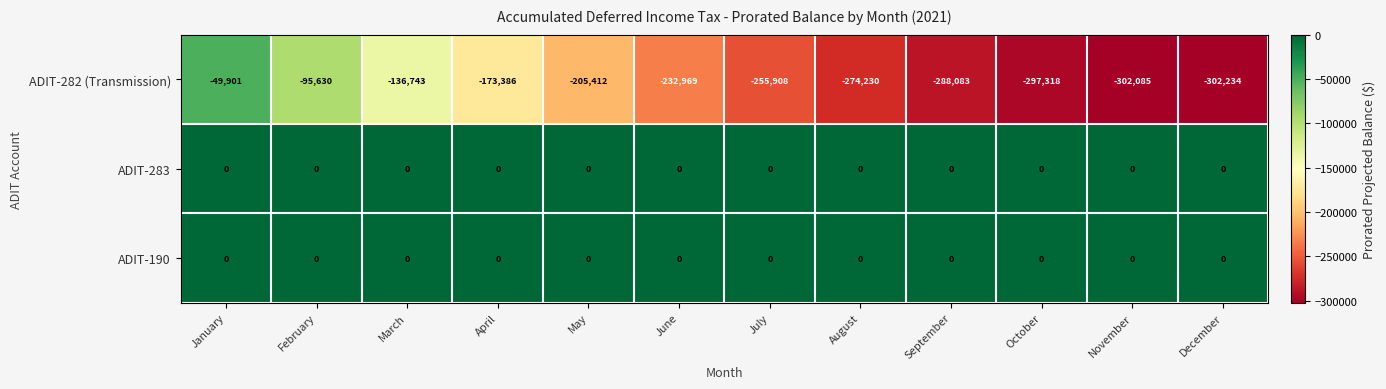

Is the value of ADIT-282 (Transmission) at February greater than the value of ADIT-283 at September?

No